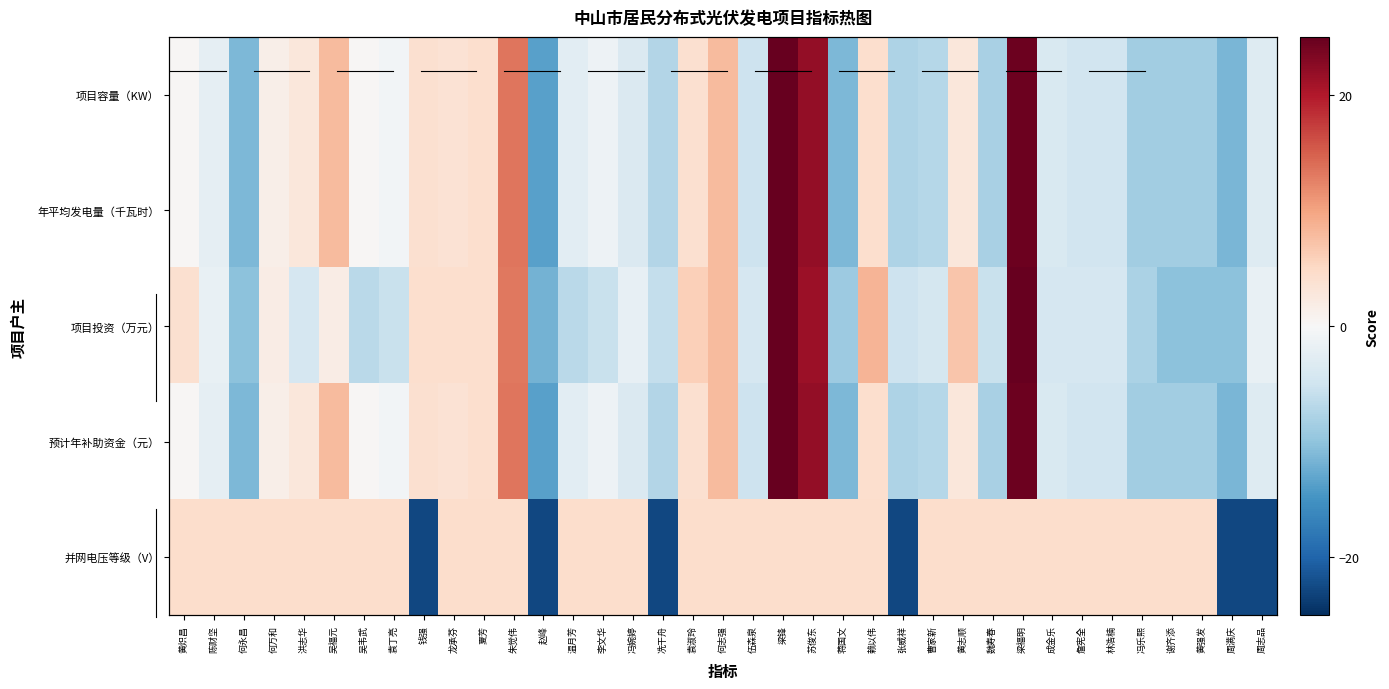

What is the greatest value displayed?

32.6